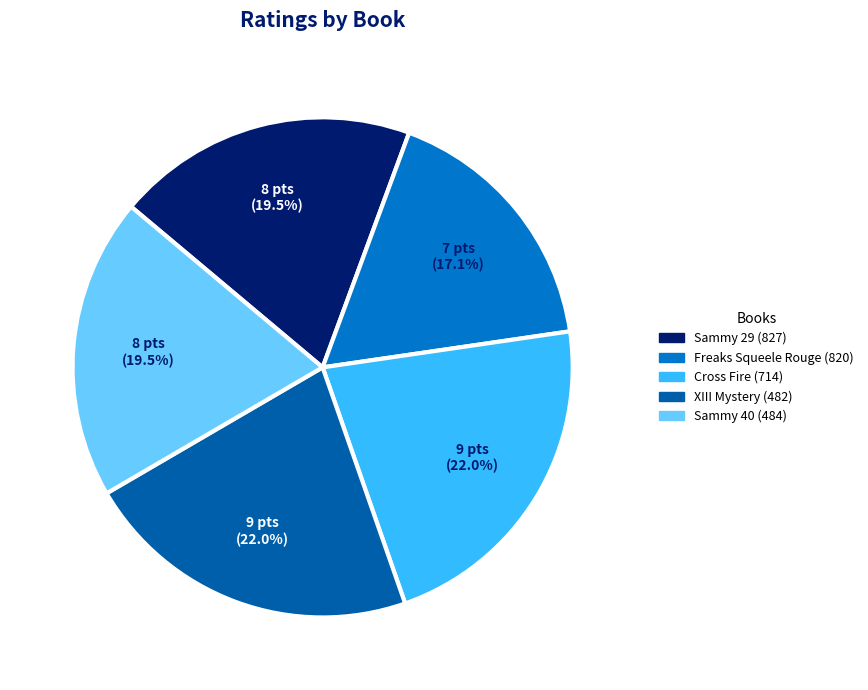

To the nearest percent, what is the difference between the XIII Mystery (482) and Freaks Squeele Rouge (820) slice percentages?

5%